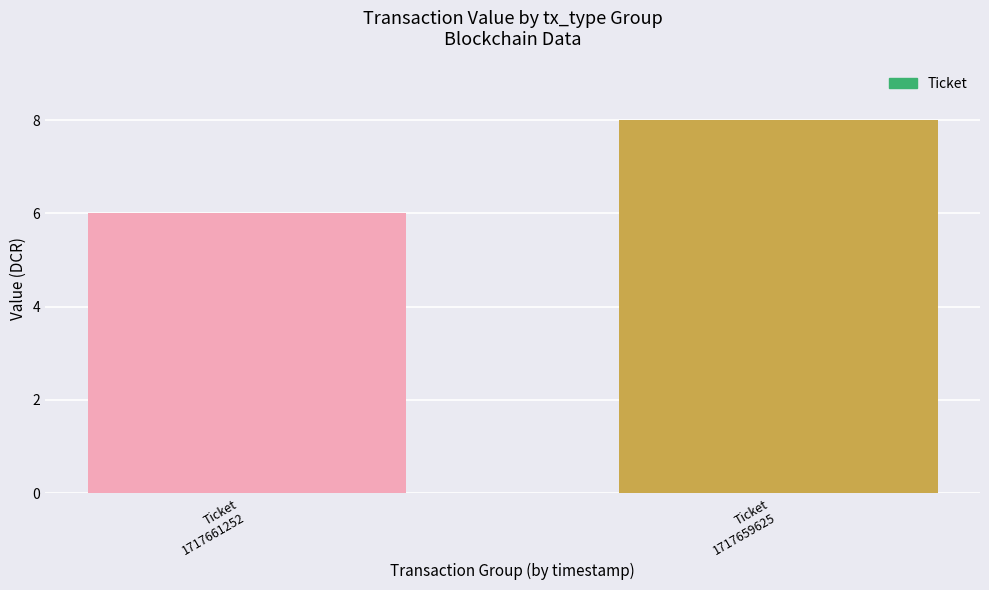

Rank the categories by value from highest to lowest.

Ticket
1717659625, Ticket
1717661252